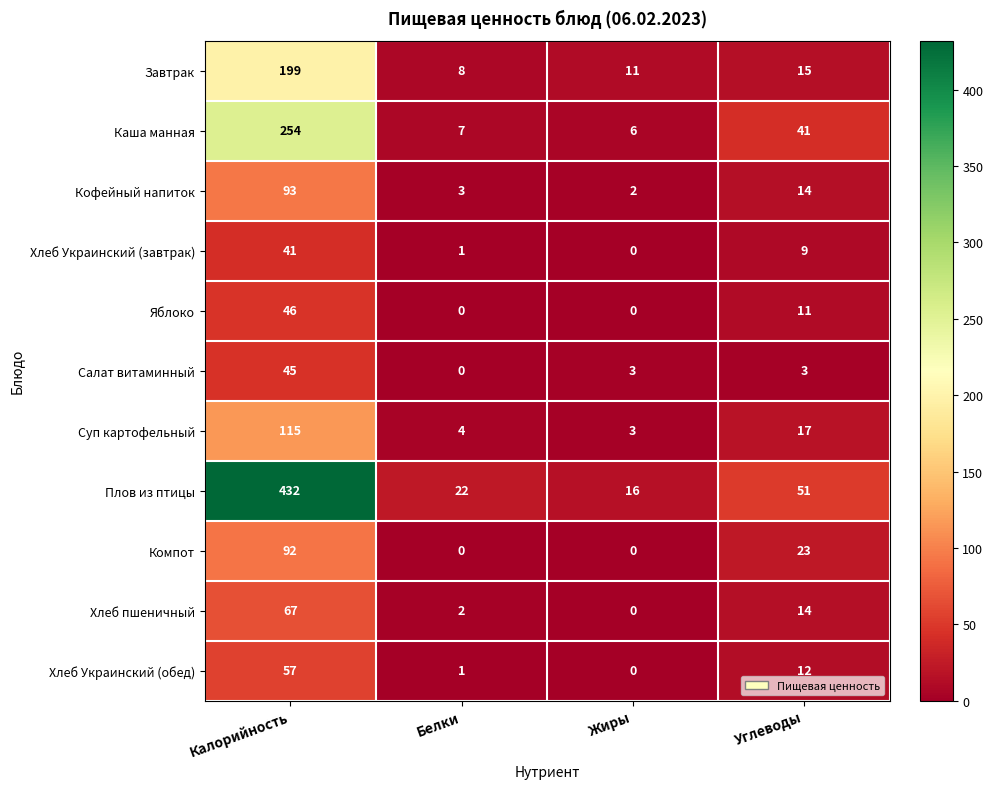

At which label does Хлеб пшеничный reach its peak?

Калорийность